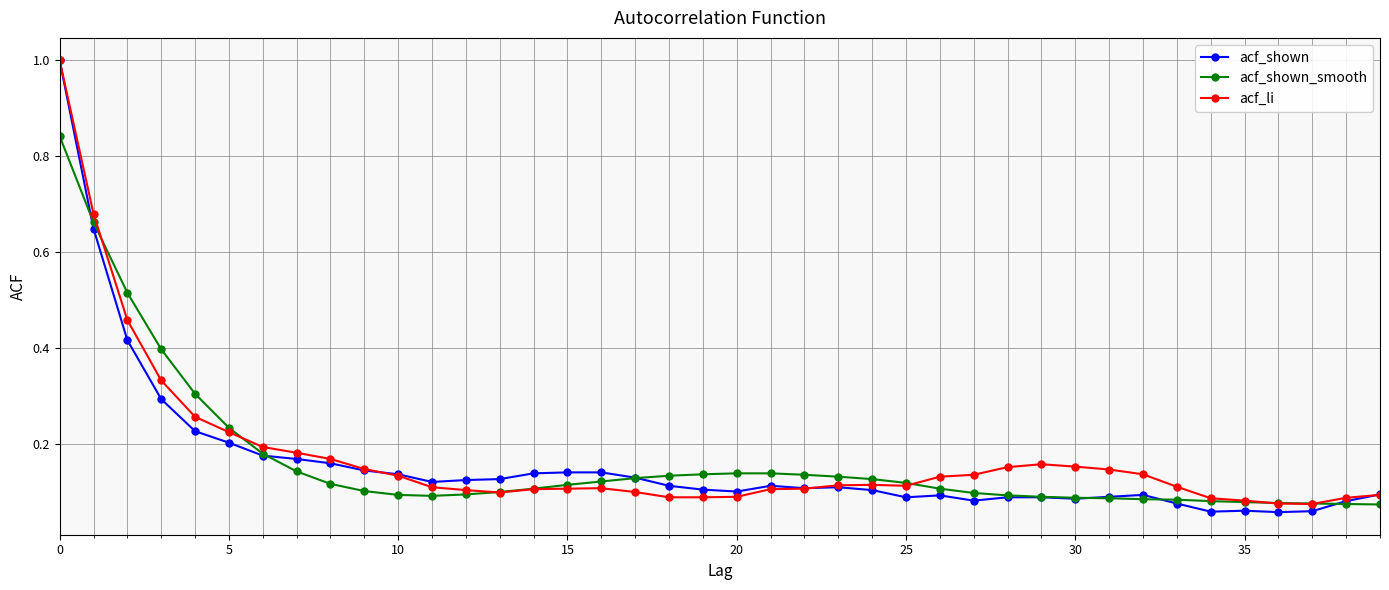

At how many categories does at least one series exceed 0?

40